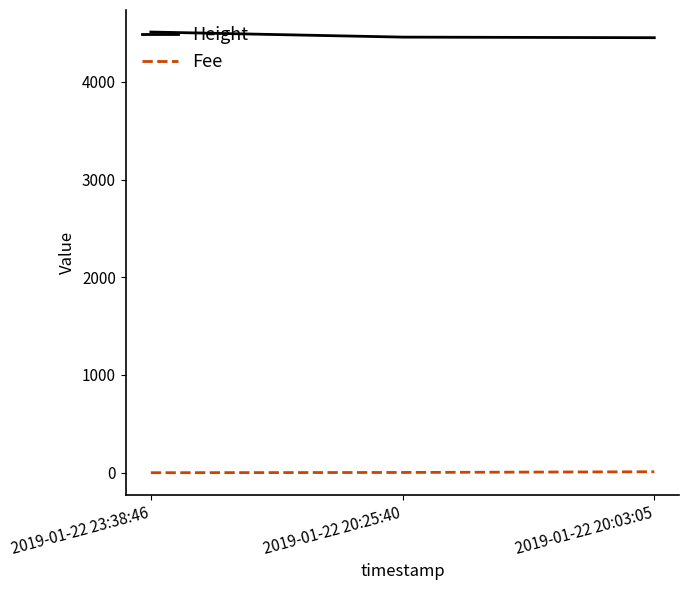

What is the spread (max minus min) of values at 2019-01-22 23:38:46?

4508.9